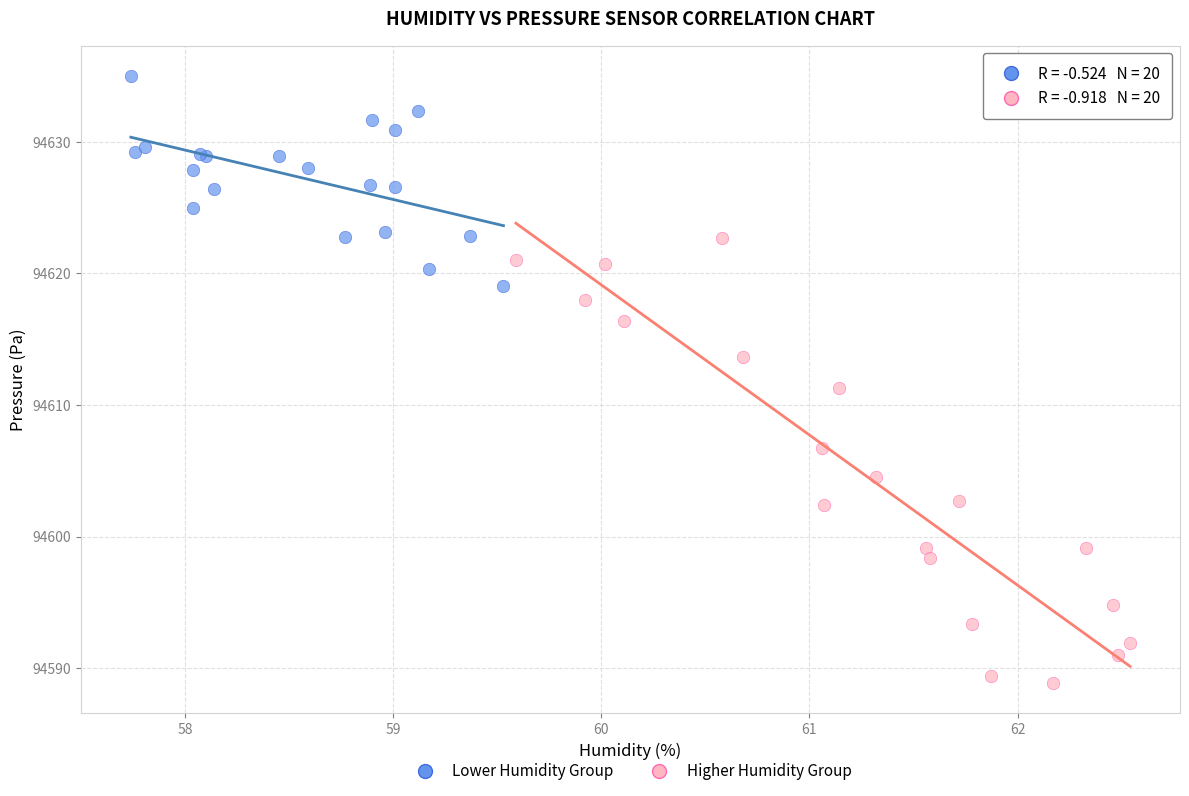

Which series contains the highest Y value?

Lower Humidity Group